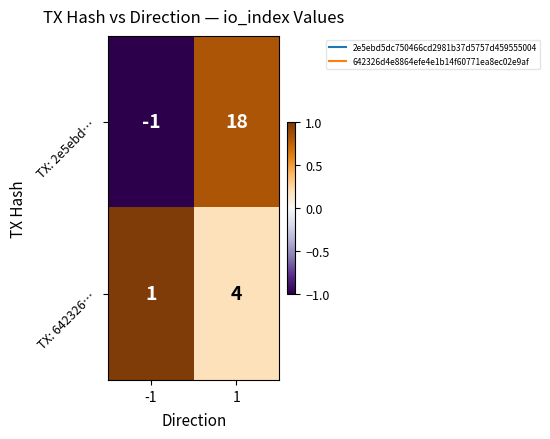

Rank the series by their average value, from highest to lowest.

TX: 2e5ebd…, TX: 642326…